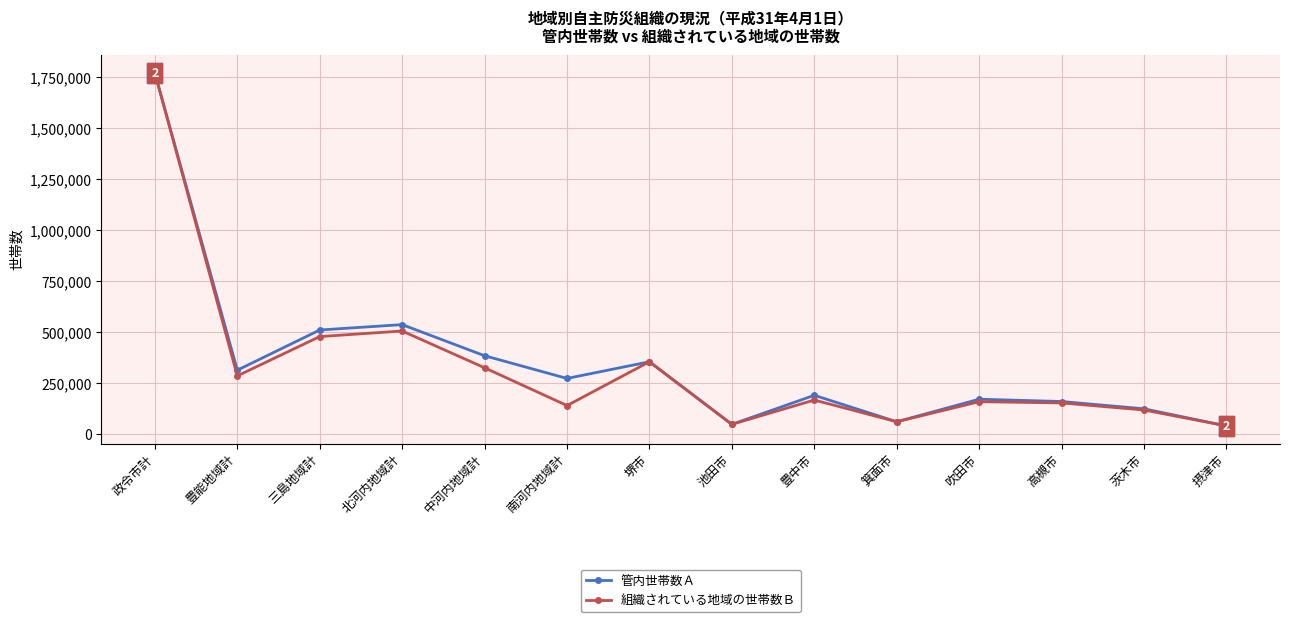

The 組織されている地域の世帯数Ｂ series shows 478976 at 三島地域計. True or false?

True